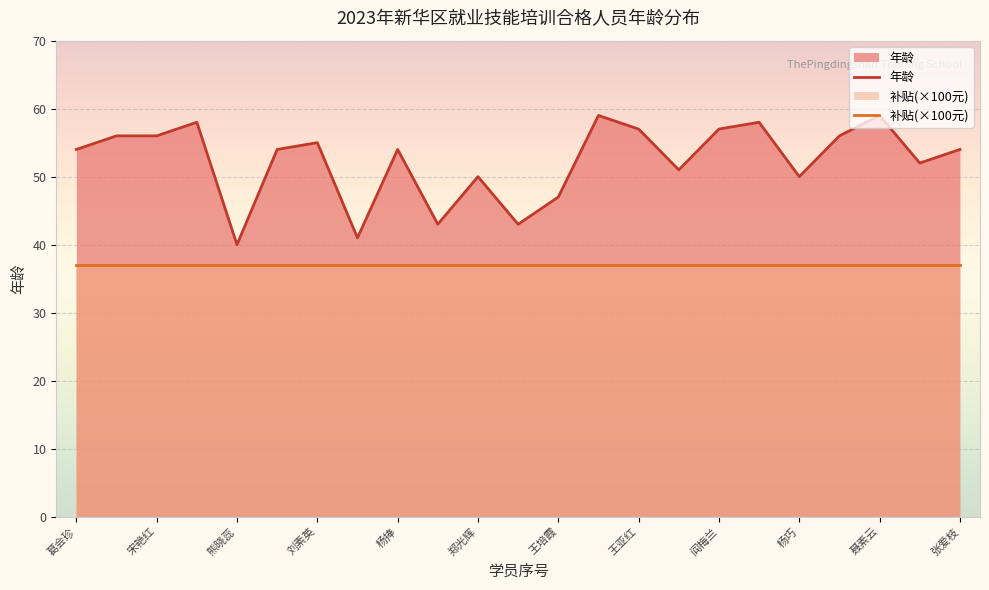

Which series changed the most between 王培霞 and 杨巧?

年龄